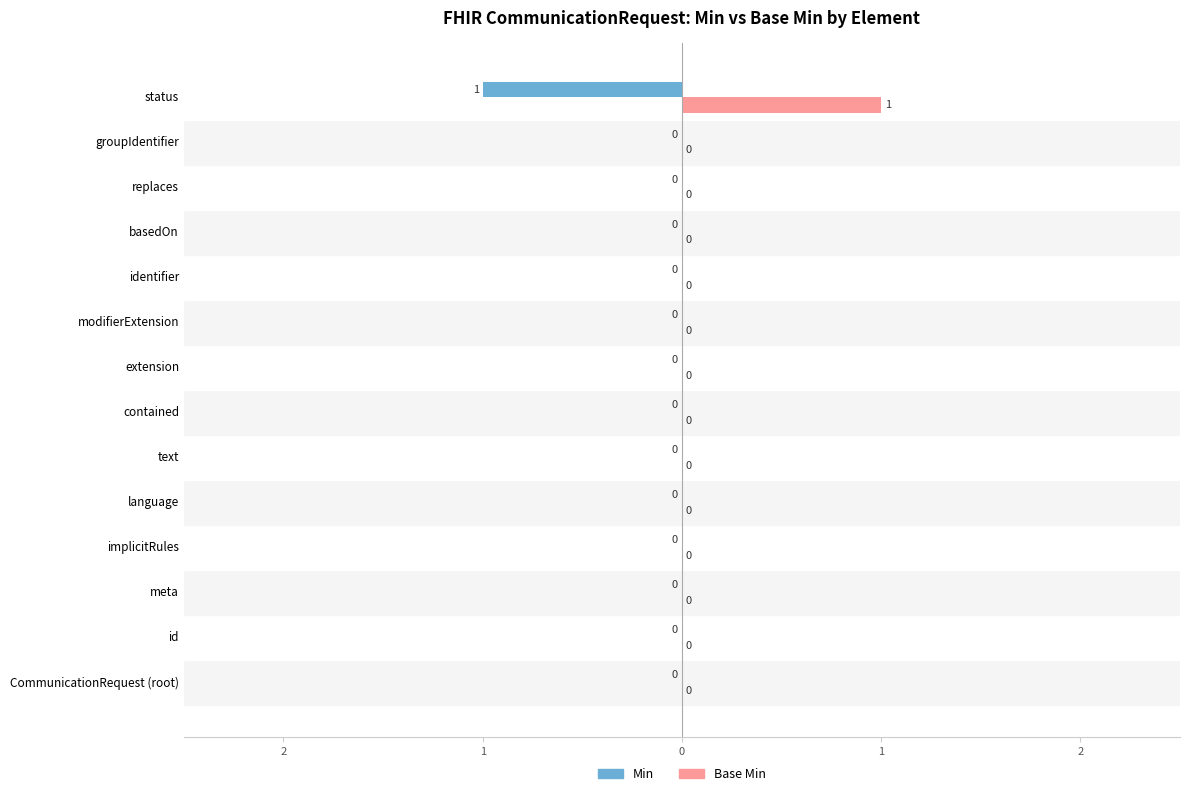

How many groups of bars are there?

14